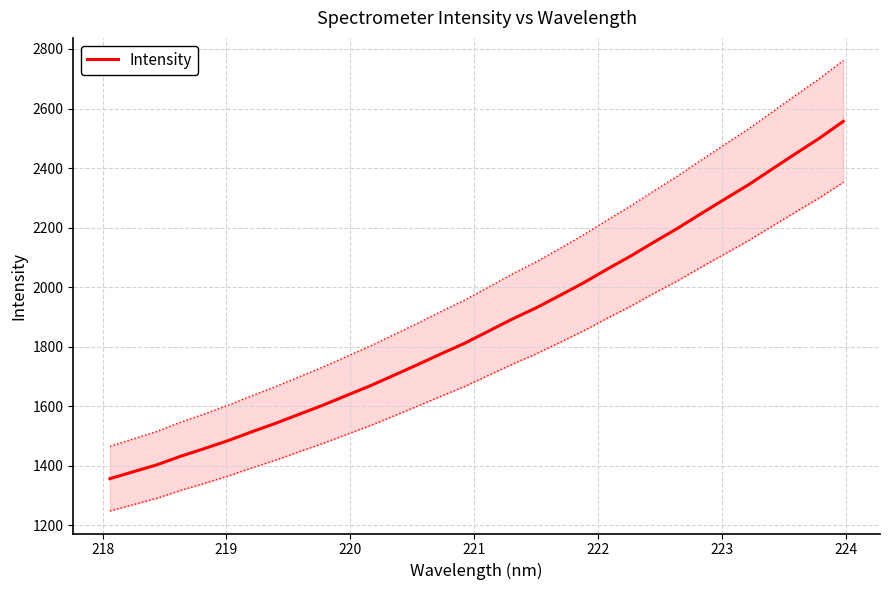

True or false: there are more than 2 points higher than both neighbors.

False